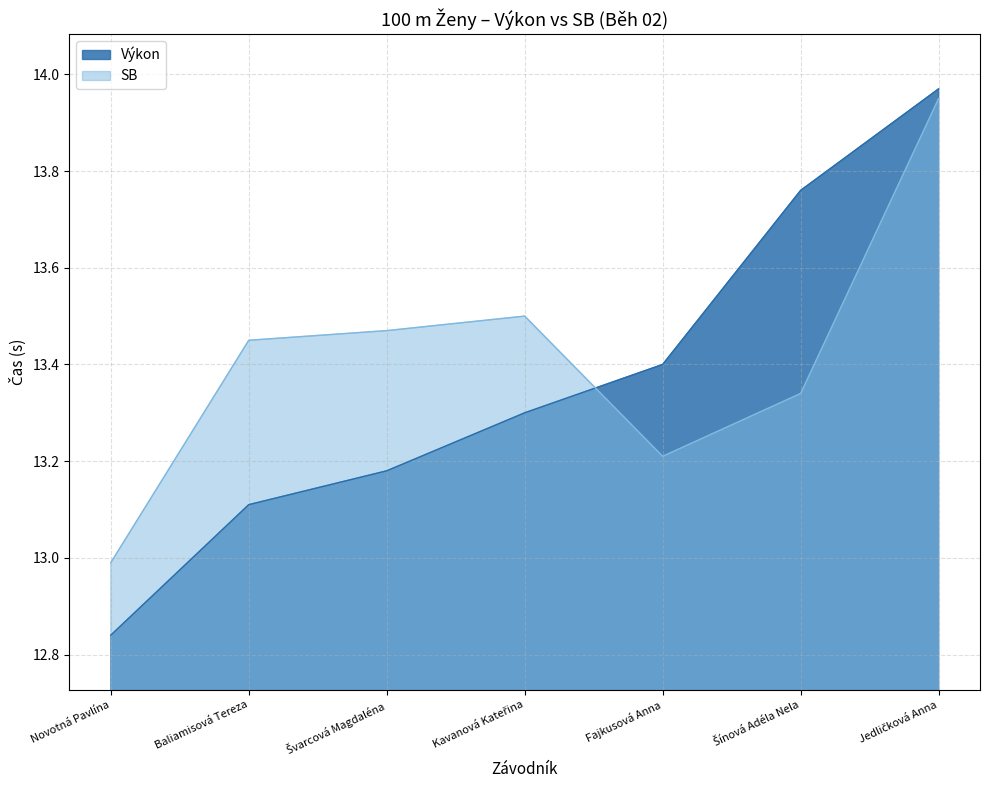

What position from the right is Kavanová Kateřina?

4